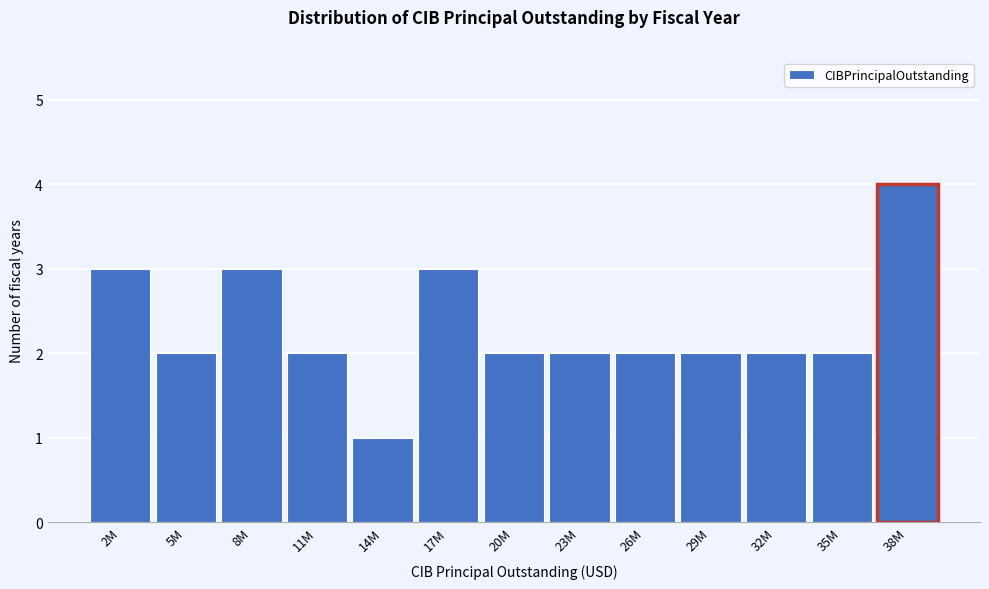

Reading left to right, what are all the values shown in this chart?

3	2	3	2	1	3	2	2	2	2	2	2	4